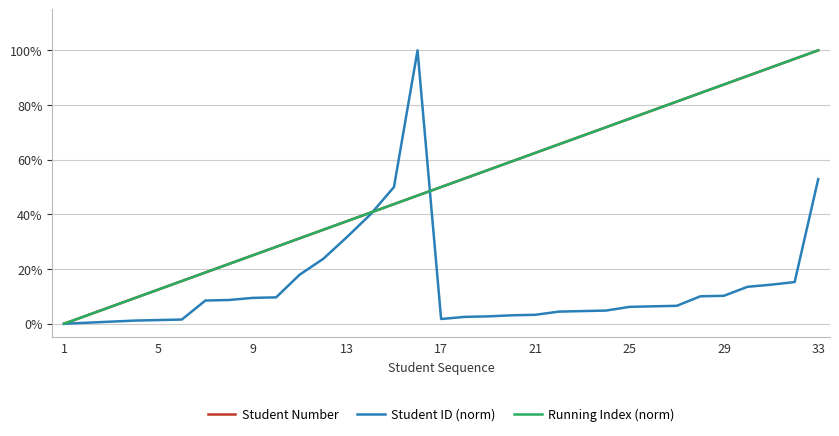

At which category does the chart reach its minimum across all series?

1